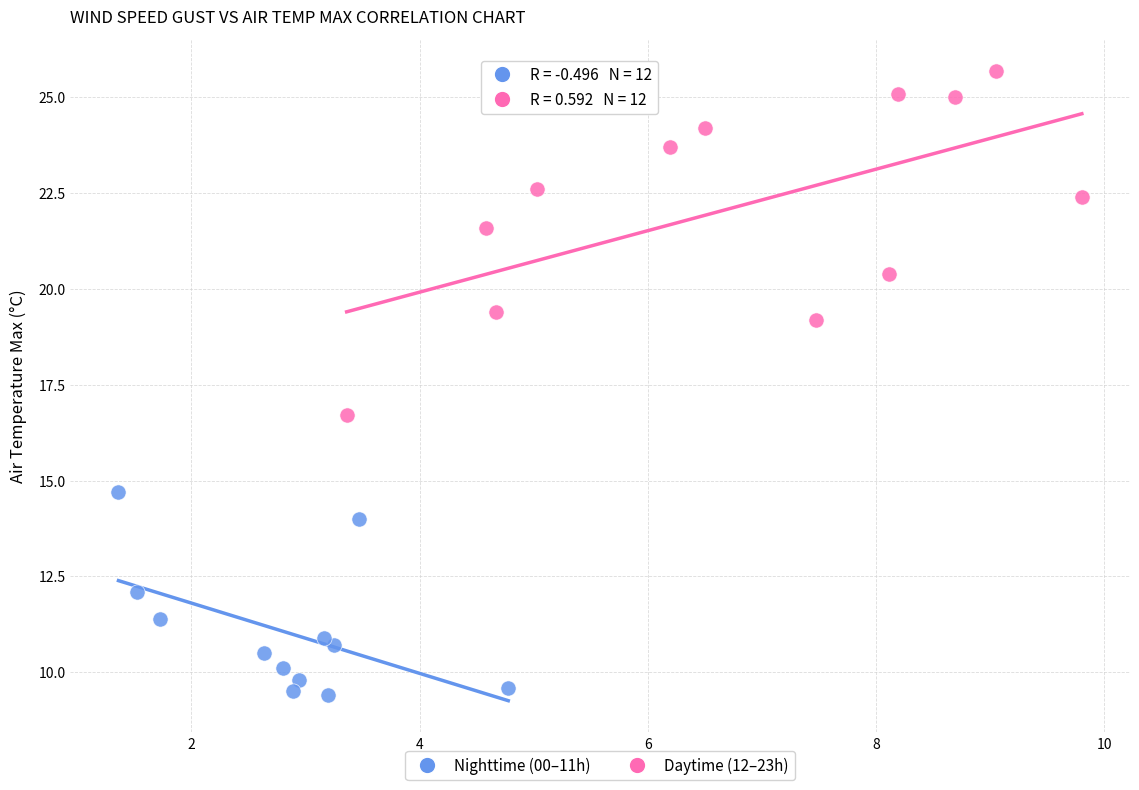

Which series reaches the minimum Y coordinate?

Nighttime (00–11h)